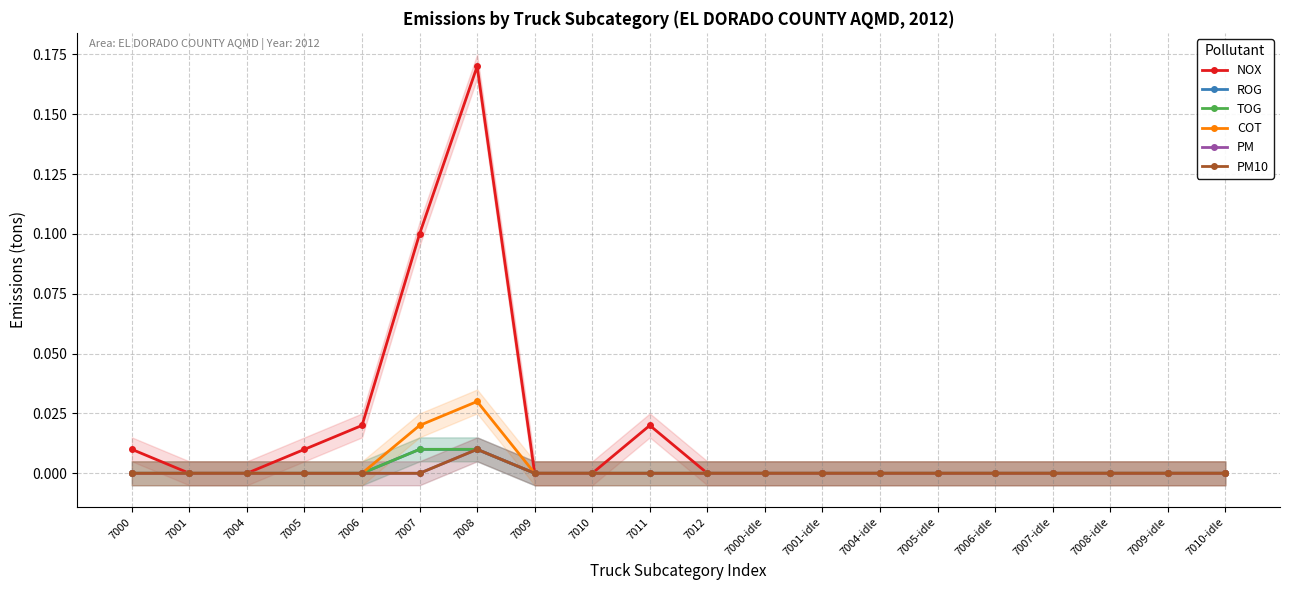

Reading left to right, list all the values displayed in this chart.

NOX: 7000=0.0	7001=0.0	7004=0.0	7005=0.0	7006=0.0	7007=0.1	7008=0.2	7009=0.0	7010=0.0	7011=0.0	7012=0.0	7000-idle=0.0	7001-idle=0.0	7004-idle=0.0	7005-idle=0.0	7006-idle=0.0	7007-idle=0.0	7008-idle=0.0	7009-idle=0.0	7010-idle=0.0
ROG: 7000=0.0	7001=0.0	7004=0.0	7005=0.0	7006=0.0	7007=0.0	7008=0.0	7009=0.0	7010=0.0	7011=0.0	7012=0.0	7000-idle=0.0	7001-idle=0.0	7004-idle=0.0	7005-idle=0.0	7006-idle=0.0	7007-idle=0.0	7008-idle=0.0	7009-idle=0.0	7010-idle=0.0
TOG: 7000=0.0	7001=0.0	7004=0.0	7005=0.0	7006=0.0	7007=0.0	7008=0.0	7009=0.0	7010=0.0	7011=0.0	7012=0.0	7000-idle=0.0	7001-idle=0.0	7004-idle=0.0	7005-idle=0.0	7006-idle=0.0	7007-idle=0.0	7008-idle=0.0	7009-idle=0.0	7010-idle=0.0
COT: 7000=0.0	7001=0.0	7004=0.0	7005=0.0	7006=0.0	7007=0.0	7008=0.0	7009=0.0	7010=0.0	7011=0.0	7012=0.0	7000-idle=0.0	7001-idle=0.0	7004-idle=0.0	7005-idle=0.0	7006-idle=0.0	7007-idle=0.0	7008-idle=0.0	7009-idle=0.0	7010-idle=0.0
PM: 7000=0.0	7001=0.0	7004=0.0	7005=0.0	7006=0.0	7007=0.0	7008=0.0	7009=0.0	7010=0.0	7011=0.0	7012=0.0	7000-idle=0.0	7001-idle=0.0	7004-idle=0.0	7005-idle=0.0	7006-idle=0.0	7007-idle=0.0	7008-idle=0.0	7009-idle=0.0	7010-idle=0.0
PM10: 7000=0.0	7001=0.0	7004=0.0	7005=0.0	7006=0.0	7007=0.0	7008=0.0	7009=0.0	7010=0.0	7011=0.0	7012=0.0	7000-idle=0.0	7001-idle=0.0	7004-idle=0.0	7005-idle=0.0	7006-idle=0.0	7007-idle=0.0	7008-idle=0.0	7009-idle=0.0	7010-idle=0.0